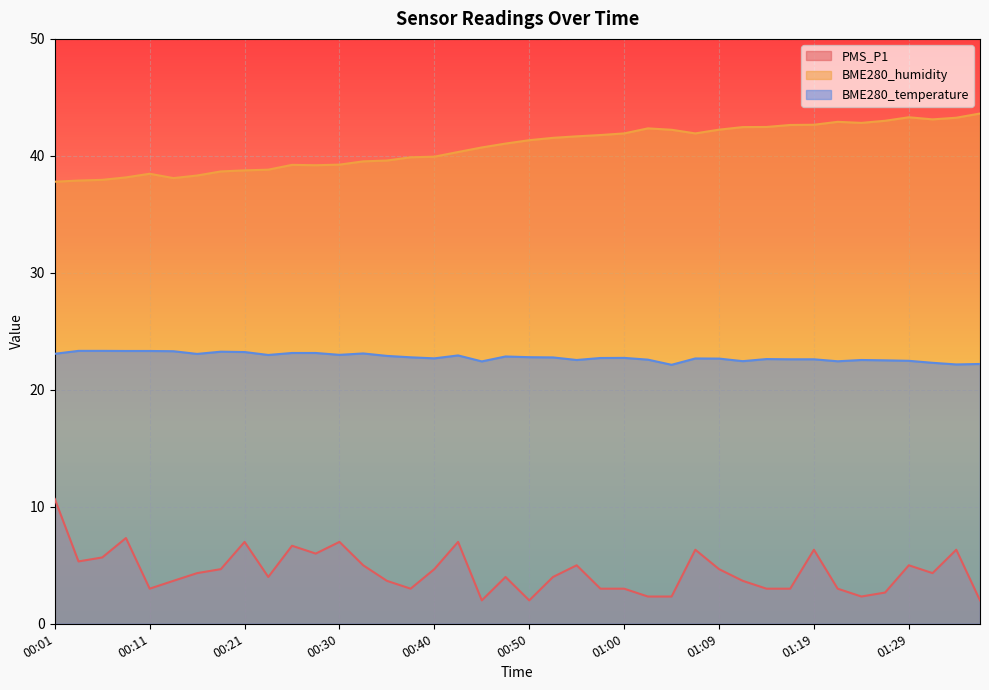

How many values in the BME280_humidity series are below 41?

19